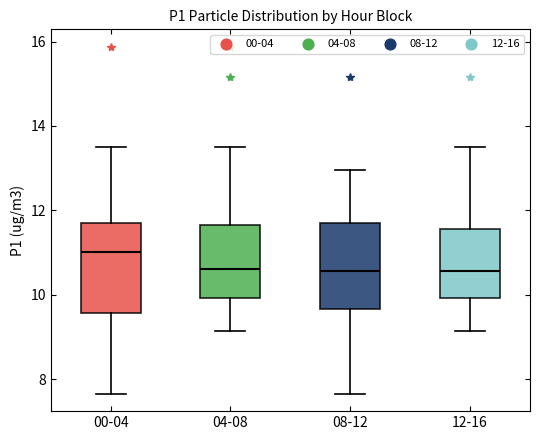

Where does the median line of the box for 12-16 sit on the y-axis? The values are not printed on the chart, so give them approximately, as read against the axis.

10.6